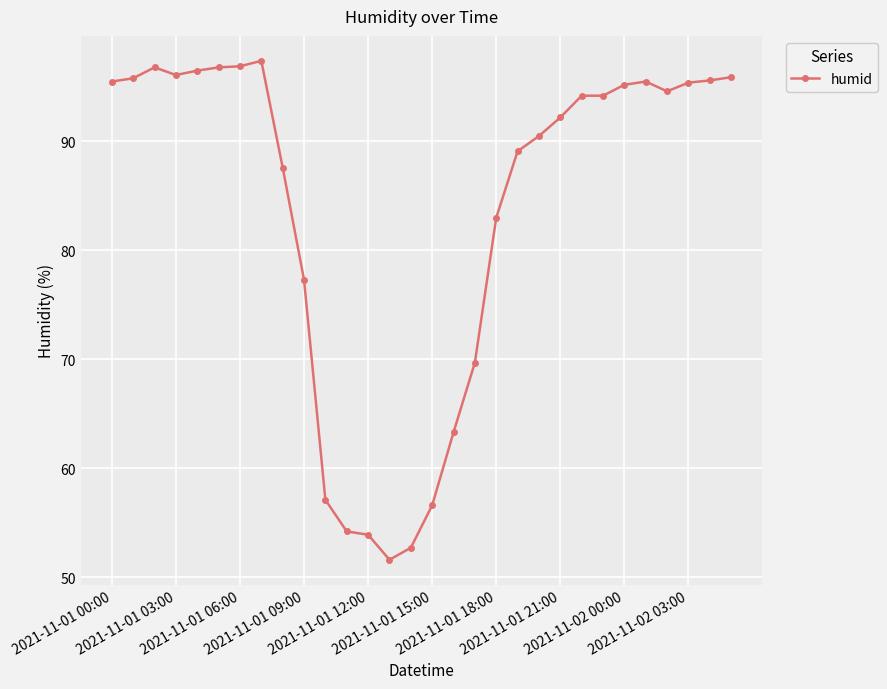

What is the average value?

83.7